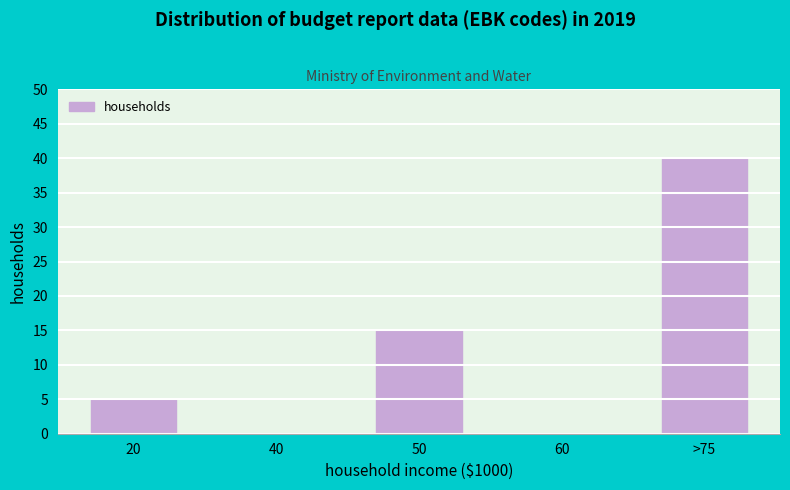

Reading left to right, transcribe all the data shown in this chart.

20=5	40=0	50=15	60=0	>75=40